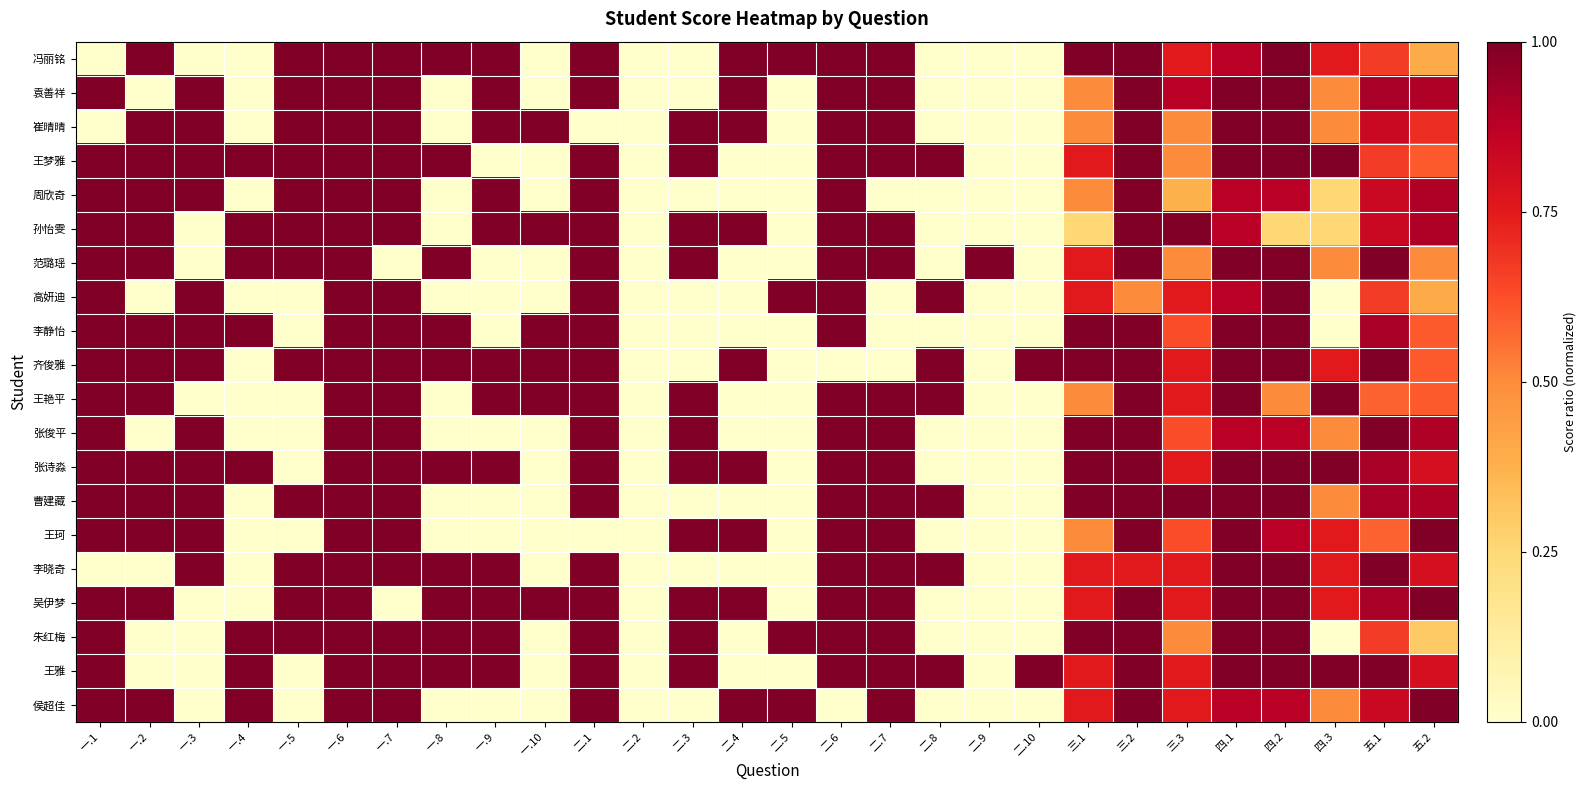

Reading right to left, extract all data points from this chart.

冯丽铭: 五.2=0.4	五.1=0.7	四.3=0.8	四.2=1.0	四.1=0.9	三.3=0.8	三.2=1.0	三.1=1.0	二.10=0.0	二.9=0.0	二.8=0.0	二.7=1.0	二.6=1.0	二.5=1.0	二.4=1.0	二.3=0.0	二.2=0.0	二.1=1.0	一.10=0.0	一.9=1.0	一.8=1.0	一.7=1.0	一.6=1.0	一.5=1.0	一.4=0.0	一.3=0.0	一.2=1.0	一.1=0.0
袁善祥: 五.2=0.9	五.1=0.9	四.3=0.5	四.2=1.0	四.1=1.0	三.3=0.9	三.2=1.0	三.1=0.5	二.10=0.0	二.9=0.0	二.8=0.0	二.7=1.0	二.6=1.0	二.5=0.0	二.4=1.0	二.3=0.0	二.2=0.0	二.1=1.0	一.10=0.0	一.9=1.0	一.8=0.0	一.7=1.0	一.6=1.0	一.5=1.0	一.4=0.0	一.3=1.0	一.2=0.0	一.1=1.0
崔晴晴: 五.2=0.7	五.1=0.8	四.3=0.5	四.2=1.0	四.1=1.0	三.3=0.5	三.2=1.0	三.1=0.5	二.10=0.0	二.9=0.0	二.8=0.0	二.7=1.0	二.6=1.0	二.5=0.0	二.4=1.0	二.3=1.0	二.2=0.0	二.1=0.0	一.10=1.0	一.9=1.0	一.8=0.0	一.7=1.0	一.6=1.0	一.5=1.0	一.4=0.0	一.3=1.0	一.2=1.0	一.1=0.0
王梦雅: 五.2=0.6	五.1=0.7	四.3=1.0	四.2=1.0	四.1=1.0	三.3=0.5	三.2=1.0	三.1=0.8	二.10=0.0	二.9=0.0	二.8=1.0	二.7=1.0	二.6=1.0	二.5=0.0	二.4=0.0	二.3=1.0	二.2=0.0	二.1=1.0	一.10=0.0	一.9=0.0	一.8=1.0	一.7=1.0	一.6=1.0	一.5=1.0	一.4=1.0	一.3=1.0	一.2=1.0	一.1=1.0
周欣奇: 五.2=0.9	五.1=0.8	四.3=0.2	四.2=0.9	四.1=0.9	三.3=0.4	三.2=1.0	三.1=0.5	二.10=0.0	二.9=0.0	二.8=0.0	二.7=0.0	二.6=1.0	二.5=0.0	二.4=0.0	二.3=0.0	二.2=0.0	二.1=1.0	一.10=0.0	一.9=1.0	一.8=0.0	一.7=1.0	一.6=1.0	一.5=1.0	一.4=0.0	一.3=1.0	一.2=1.0	一.1=1.0
孙怡雯: 五.2=0.9	五.1=0.8	四.3=0.2	四.2=0.2	四.1=0.9	三.3=1.0	三.2=1.0	三.1=0.2	二.10=0.0	二.9=0.0	二.8=0.0	二.7=1.0	二.6=1.0	二.5=0.0	二.4=1.0	二.3=1.0	二.2=0.0	二.1=1.0	一.10=1.0	一.9=1.0	一.8=0.0	一.7=1.0	一.6=1.0	一.5=1.0	一.4=1.0	一.3=0.0	一.2=1.0	一.1=1.0
范璐瑶: 五.2=0.5	五.1=1.0	四.3=0.5	四.2=1.0	四.1=1.0	三.3=0.5	三.2=1.0	三.1=0.8	二.10=0.0	二.9=1.0	二.8=0.0	二.7=1.0	二.6=1.0	二.5=0.0	二.4=0.0	二.3=1.0	二.2=0.0	二.1=1.0	一.10=0.0	一.9=0.0	一.8=1.0	一.7=0.0	一.6=1.0	一.5=1.0	一.4=1.0	一.3=0.0	一.2=1.0	一.1=1.0
高妍迪: 五.2=0.4	五.1=0.7	四.3=0.0	四.2=1.0	四.1=0.9	三.3=0.8	三.2=0.5	三.1=0.8	二.10=0.0	二.9=0.0	二.8=1.0	二.7=0.0	二.6=1.0	二.5=1.0	二.4=0.0	二.3=0.0	二.2=0.0	二.1=1.0	一.10=0.0	一.9=0.0	一.8=0.0	一.7=1.0	一.6=1.0	一.5=0.0	一.4=0.0	一.3=1.0	一.2=0.0	一.1=1.0
李静怡: 五.2=0.6	五.1=0.9	四.3=0.0	四.2=1.0	四.1=1.0	三.3=0.6	三.2=1.0	三.1=1.0	二.10=0.0	二.9=0.0	二.8=0.0	二.7=0.0	二.6=1.0	二.5=0.0	二.4=0.0	二.3=0.0	二.2=0.0	二.1=1.0	一.10=1.0	一.9=0.0	一.8=1.0	一.7=1.0	一.6=1.0	一.5=0.0	一.4=1.0	一.3=1.0	一.2=1.0	一.1=1.0
齐俊雅: 五.2=0.6	五.1=1.0	四.3=0.8	四.2=1.0	四.1=1.0	三.3=0.8	三.2=1.0	三.1=1.0	二.10=1.0	二.9=0.0	二.8=1.0	二.7=0.0	二.6=0.0	二.5=0.0	二.4=1.0	二.3=0.0	二.2=0.0	二.1=1.0	一.10=1.0	一.9=1.0	一.8=1.0	一.7=1.0	一.6=1.0	一.5=1.0	一.4=0.0	一.3=1.0	一.2=1.0	一.1=1.0
王艳平: 五.2=0.6	五.1=0.6	四.3=1.0	四.2=0.5	四.1=1.0	三.3=0.8	三.2=1.0	三.1=0.5	二.10=0.0	二.9=0.0	二.8=1.0	二.7=1.0	二.6=1.0	二.5=0.0	二.4=0.0	二.3=1.0	二.2=0.0	二.1=1.0	一.10=1.0	一.9=1.0	一.8=0.0	一.7=1.0	一.6=1.0	一.5=0.0	一.4=0.0	一.3=0.0	一.2=1.0	一.1=1.0
张俊平: 五.2=0.9	五.1=1.0	四.3=0.5	四.2=0.9	四.1=0.9	三.3=0.6	三.2=1.0	三.1=1.0	二.10=0.0	二.9=0.0	二.8=0.0	二.7=1.0	二.6=1.0	二.5=0.0	二.4=0.0	二.3=1.0	二.2=0.0	二.1=1.0	一.10=0.0	一.9=0.0	一.8=0.0	一.7=1.0	一.6=1.0	一.5=0.0	一.4=0.0	一.3=1.0	一.2=0.0	一.1=1.0
张诗淼: 五.2=0.8	五.1=0.9	四.3=1.0	四.2=1.0	四.1=1.0	三.3=0.8	三.2=1.0	三.1=1.0	二.10=0.0	二.9=0.0	二.8=0.0	二.7=1.0	二.6=1.0	二.5=0.0	二.4=1.0	二.3=1.0	二.2=0.0	二.1=1.0	一.10=0.0	一.9=1.0	一.8=1.0	一.7=1.0	一.6=1.0	一.5=0.0	一.4=1.0	一.3=1.0	一.2=1.0	一.1=1.0
曹建藏: 五.2=0.9	五.1=0.9	四.3=0.5	四.2=1.0	四.1=1.0	三.3=1.0	三.2=1.0	三.1=1.0	二.10=0.0	二.9=0.0	二.8=1.0	二.7=1.0	二.6=1.0	二.5=0.0	二.4=0.0	二.3=0.0	二.2=0.0	二.1=1.0	一.10=0.0	一.9=0.0	一.8=0.0	一.7=1.0	一.6=1.0	一.5=1.0	一.4=0.0	一.3=1.0	一.2=1.0	一.1=1.0
王珂: 五.2=1.0	五.1=0.6	四.3=0.8	四.2=0.9	四.1=1.0	三.3=0.6	三.2=1.0	三.1=0.5	二.10=0.0	二.9=0.0	二.8=0.0	二.7=1.0	二.6=1.0	二.5=0.0	二.4=1.0	二.3=1.0	二.2=0.0	二.1=0.0	一.10=0.0	一.9=0.0	一.8=0.0	一.7=1.0	一.6=1.0	一.5=0.0	一.4=0.0	一.3=1.0	一.2=1.0	一.1=1.0
李晓奇: 五.2=0.8	五.1=1.0	四.3=0.8	四.2=1.0	四.1=1.0	三.3=0.8	三.2=0.8	三.1=0.8	二.10=0.0	二.9=0.0	二.8=1.0	二.7=1.0	二.6=1.0	二.5=0.0	二.4=0.0	二.3=0.0	二.2=0.0	二.1=1.0	一.10=0.0	一.9=1.0	一.8=1.0	一.7=1.0	一.6=1.0	一.5=1.0	一.4=0.0	一.3=1.0	一.2=0.0	一.1=0.0
吴伊梦: 五.2=1.0	五.1=0.9	四.3=0.8	四.2=1.0	四.1=1.0	三.3=0.8	三.2=1.0	三.1=0.8	二.10=0.0	二.9=0.0	二.8=0.0	二.7=1.0	二.6=1.0	二.5=0.0	二.4=1.0	二.3=1.0	二.2=0.0	二.1=1.0	一.10=1.0	一.9=1.0	一.8=1.0	一.7=0.0	一.6=1.0	一.5=1.0	一.4=0.0	一.3=0.0	一.2=1.0	一.1=1.0
朱红梅: 五.2=0.3	五.1=0.7	四.3=0.0	四.2=1.0	四.1=1.0	三.3=0.5	三.2=1.0	三.1=1.0	二.10=0.0	二.9=0.0	二.8=0.0	二.7=1.0	二.6=1.0	二.5=1.0	二.4=0.0	二.3=1.0	二.2=0.0	二.1=1.0	一.10=0.0	一.9=1.0	一.8=1.0	一.7=1.0	一.6=1.0	一.5=1.0	一.4=1.0	一.3=0.0	一.2=0.0	一.1=1.0
王雅: 五.2=0.8	五.1=1.0	四.3=1.0	四.2=1.0	四.1=1.0	三.3=0.8	三.2=1.0	三.1=0.8	二.10=1.0	二.9=0.0	二.8=1.0	二.7=1.0	二.6=1.0	二.5=0.0	二.4=0.0	二.3=1.0	二.2=0.0	二.1=1.0	一.10=0.0	一.9=1.0	一.8=1.0	一.7=1.0	一.6=1.0	一.5=0.0	一.4=1.0	一.3=0.0	一.2=0.0	一.1=1.0
侯超佳: 五.2=1.0	五.1=0.8	四.3=0.5	四.2=0.9	四.1=0.9	三.3=0.8	三.2=1.0	三.1=0.8	二.10=0.0	二.9=0.0	二.8=0.0	二.7=1.0	二.6=0.0	二.5=1.0	二.4=1.0	二.3=0.0	二.2=0.0	二.1=1.0	一.10=0.0	一.9=0.0	一.8=0.0	一.7=1.0	一.6=1.0	一.5=0.0	一.4=1.0	一.3=0.0	一.2=1.0	一.1=1.0